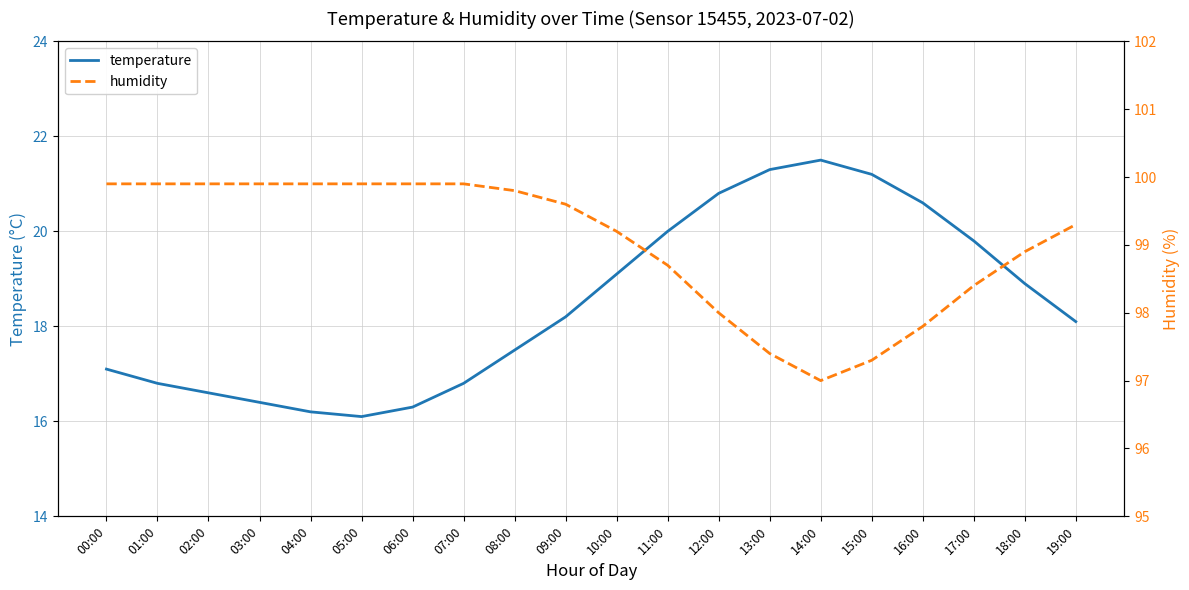

Rank the series at 06:00 from lowest to highest value.

temperature, humidity